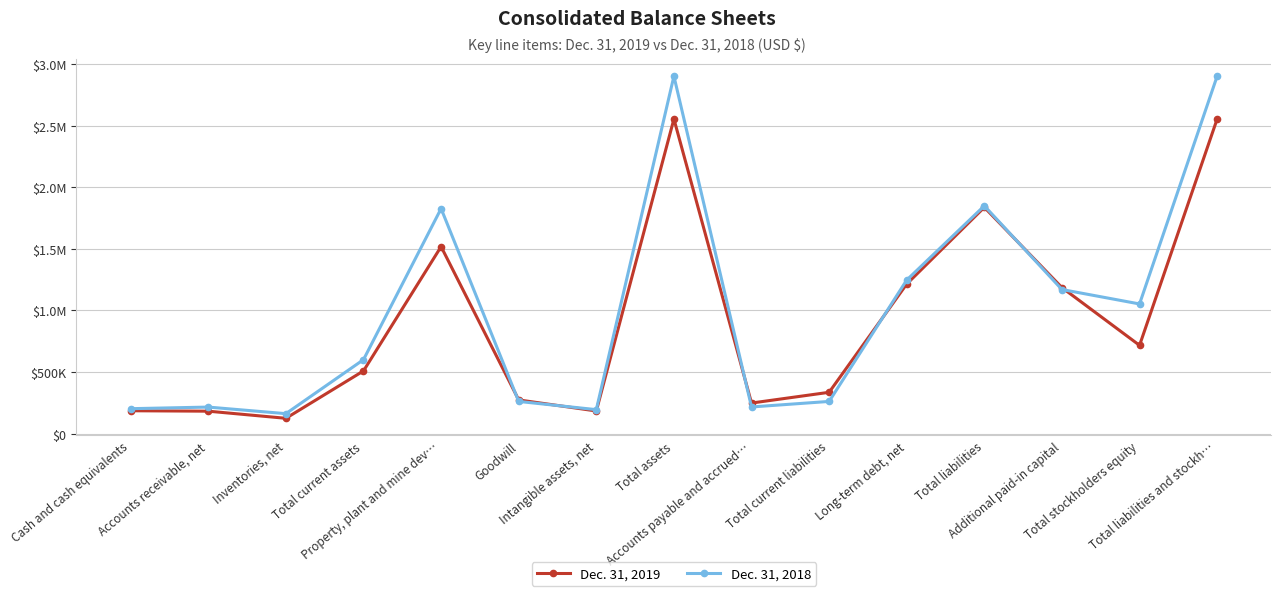

How many values in the Dec. 31, 2019 series are below 509040?

7